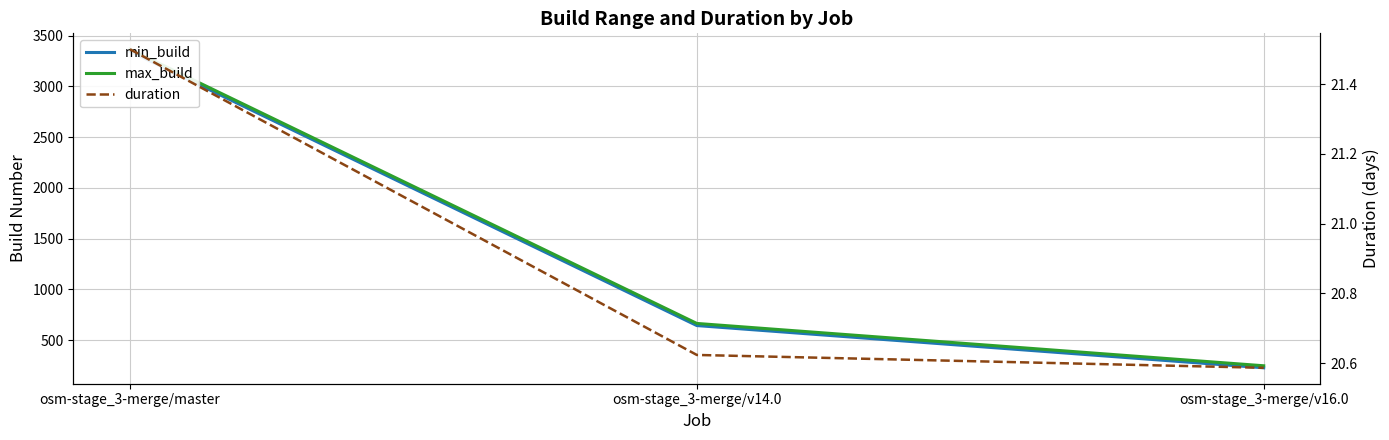

What is the value of the duration point at the 3rd from the left?

20.6